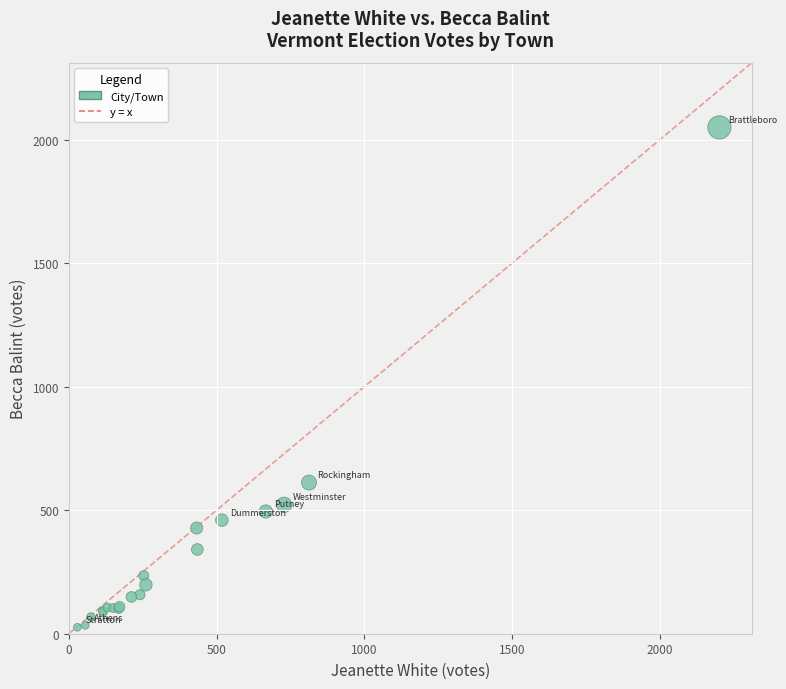

What Y value in the scatter plot is closest to 1038?

612